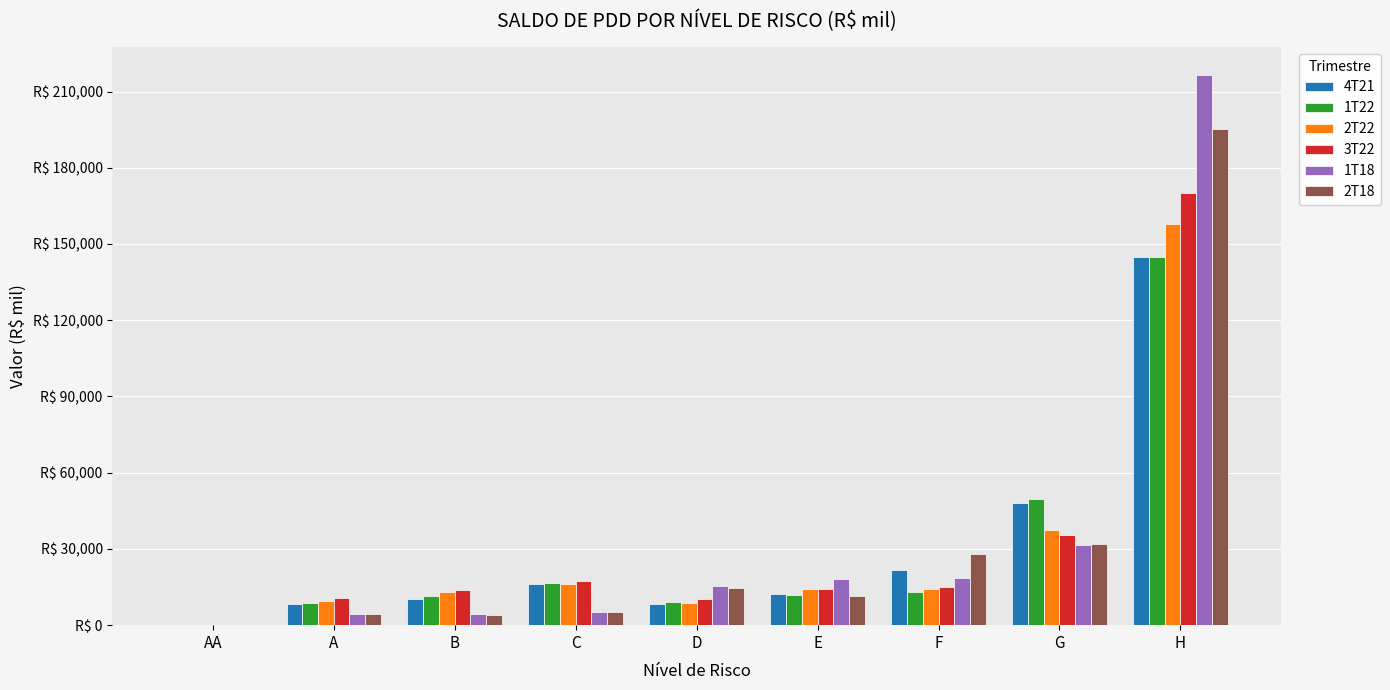

The value of 1T18 at D is 15364.5. True or false?

True